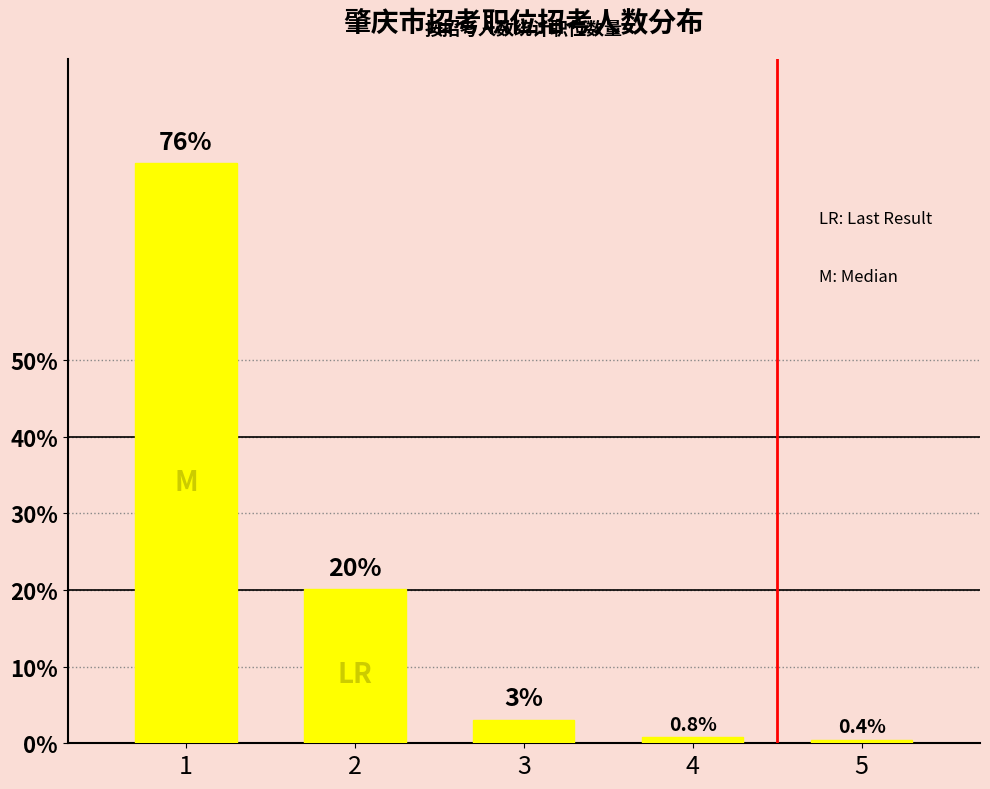

Does the chart contain any negative values?

No